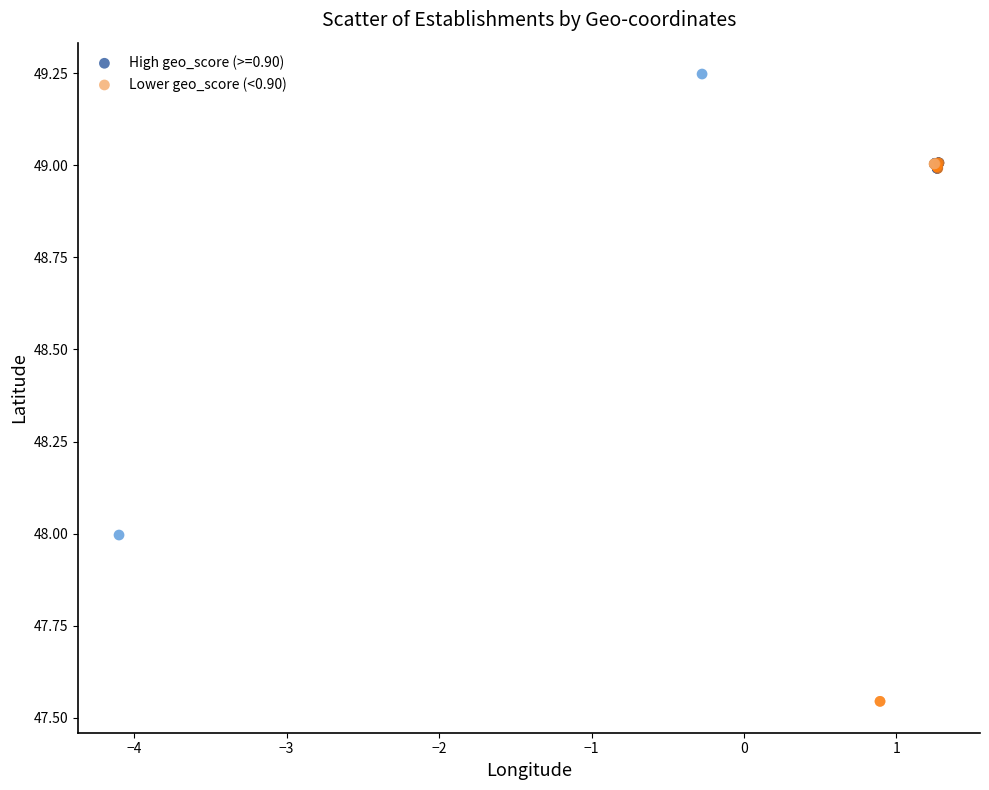

Which series has the largest Y range (max minus min)?

Lower geo_score (<0.90)